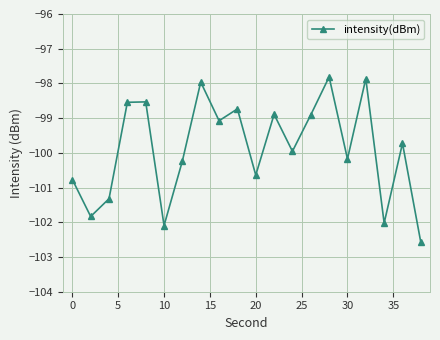

Count the number of values greater than -99.

8